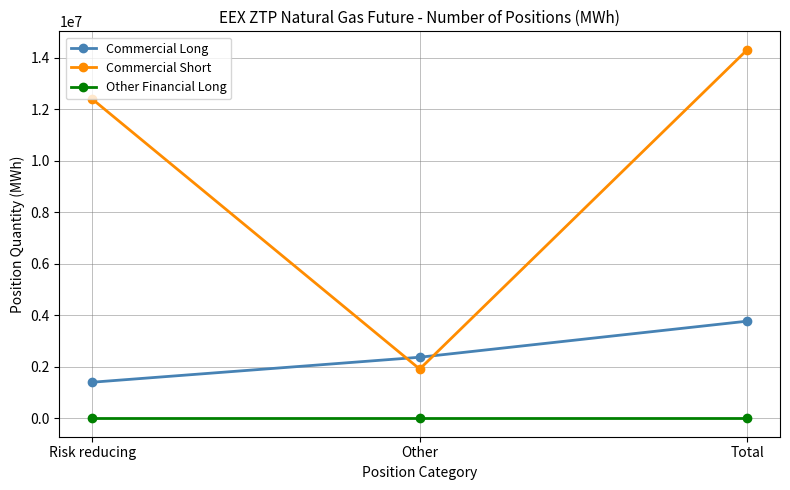

What are all the series names shown in the legend?

Commercial Long, Commercial Short, Other Financial Long